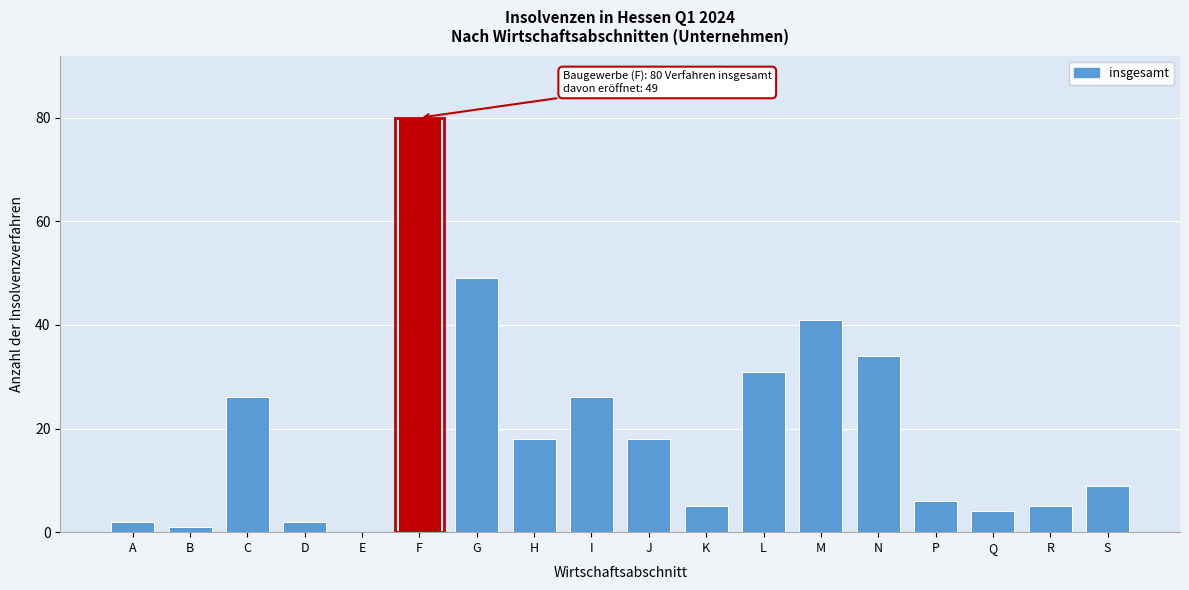

Reading left to right, extract all data points from this chart.

A=2	B=1	C=26	D=2	E=0	F=80	G=49	H=18	I=26	J=18	K=5	L=31	M=41	N=34	P=6	Q=4	R=5	S=9